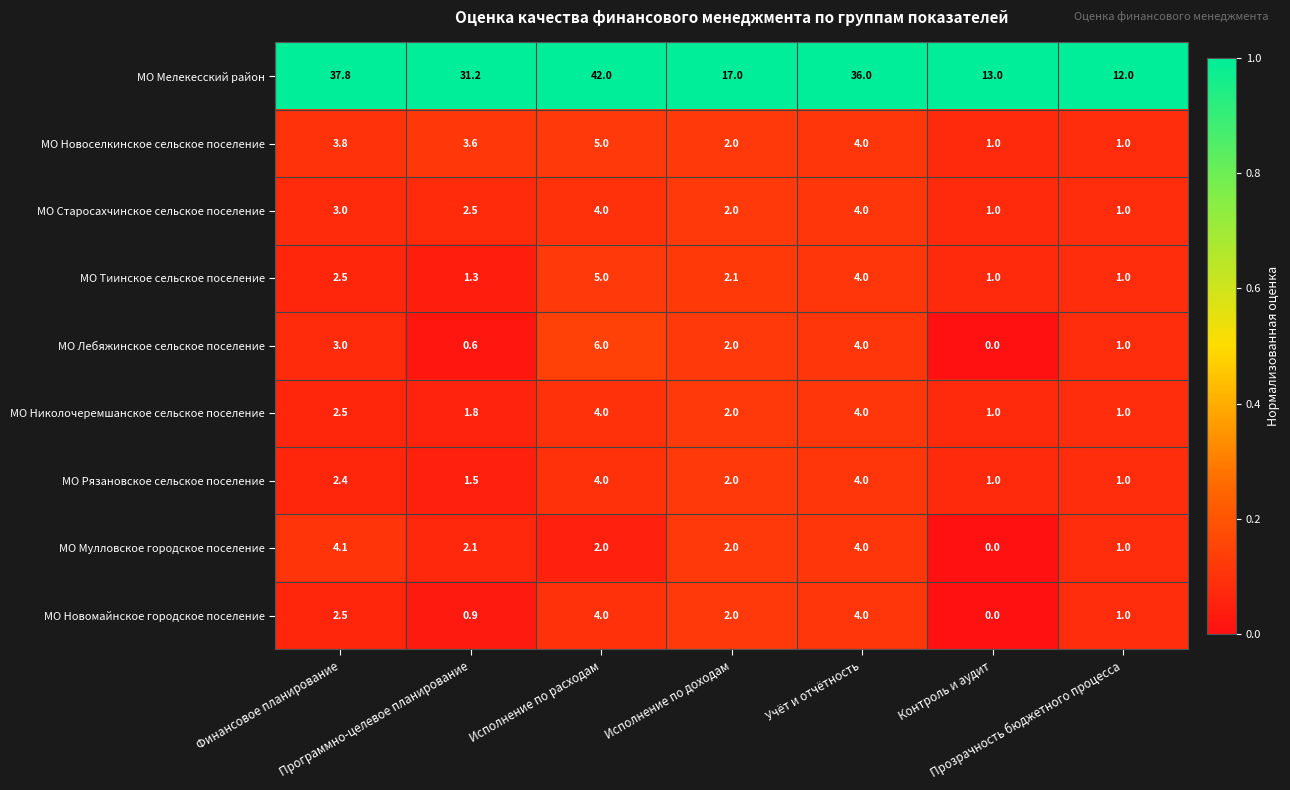

Which series changed the most between Исполнение по расходам and Контроль и аудит?

МО Мелекесский район